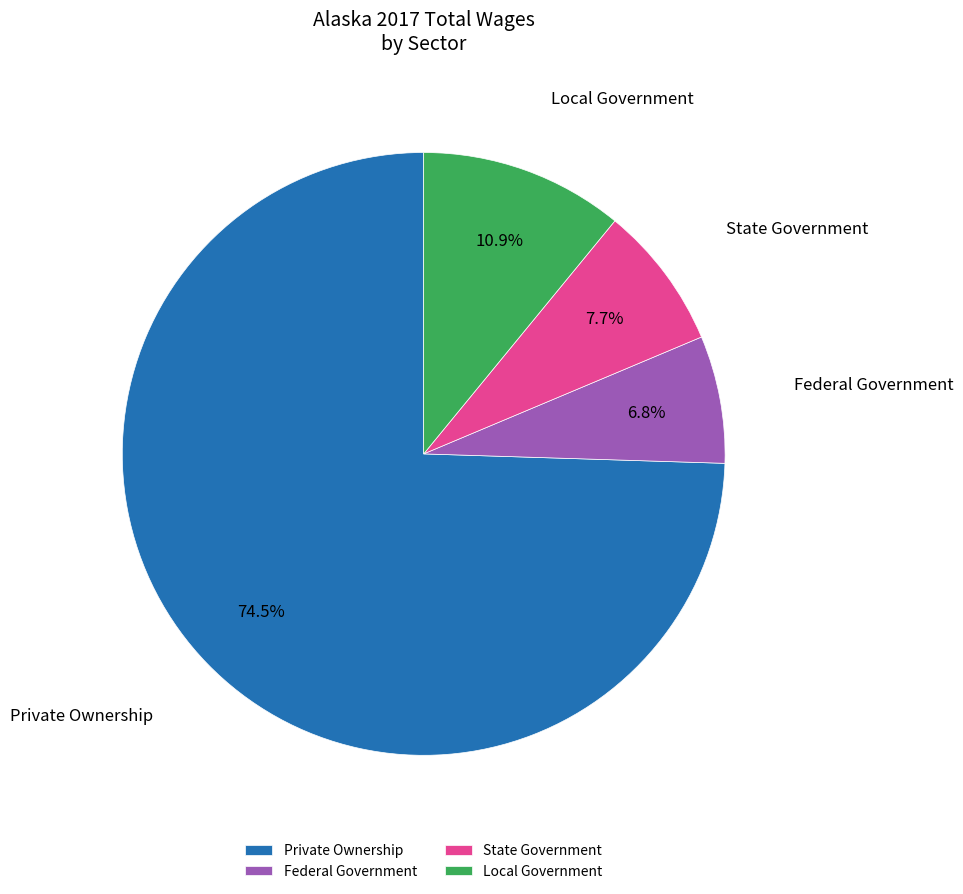

Does any single category account for the majority?

Yes